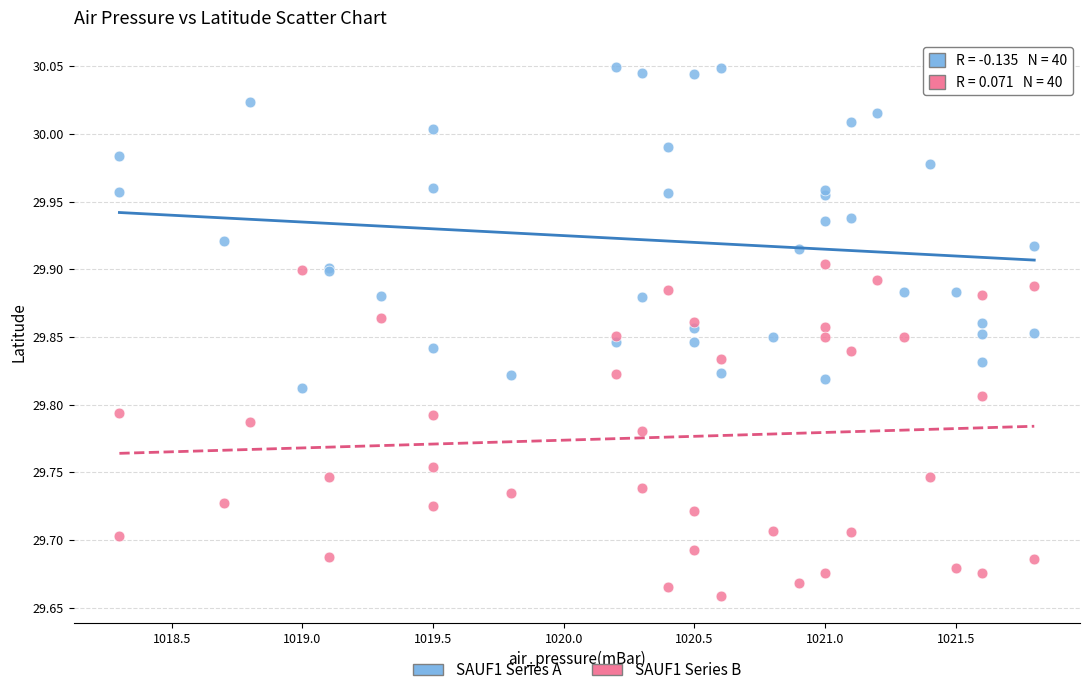

What is the X range (max minus min) for the scatter plot?

3.5